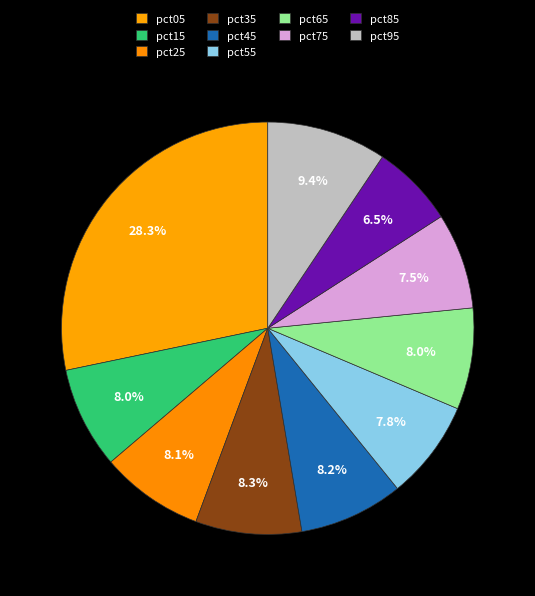

Combined, do pct15 and pct75 account for over 50%?

No